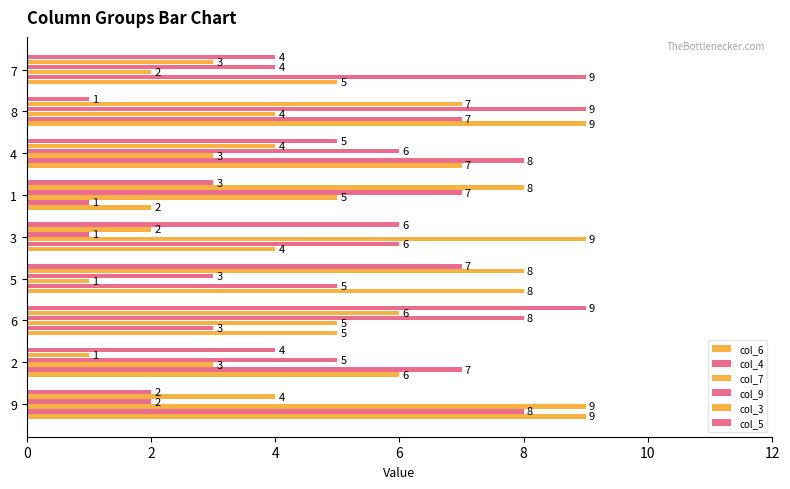

How many data points in col_4 are less than 7?

4